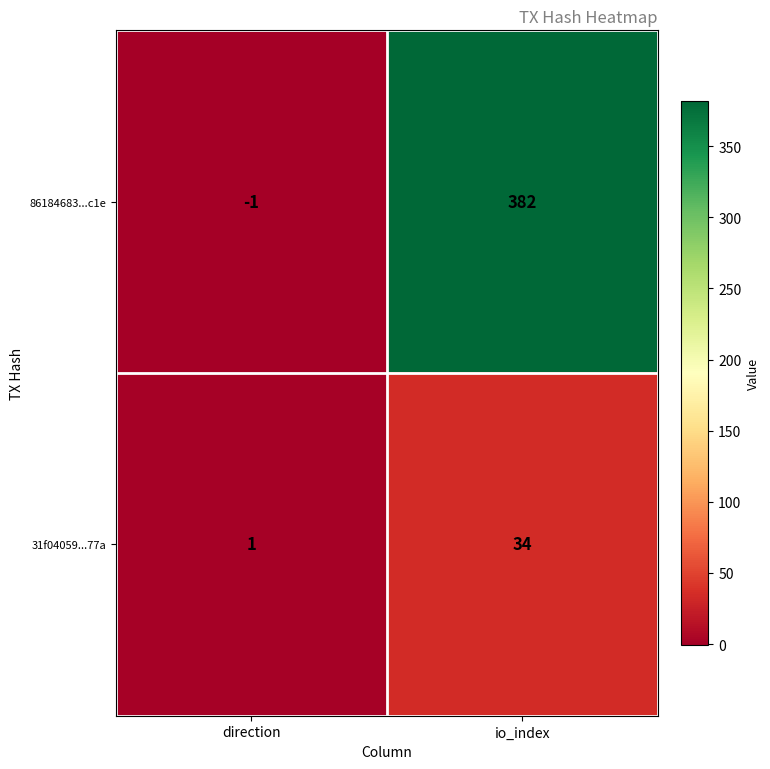

At direction, list the series in order from smallest to largest.

86184683...c1e, 31f04059...77a